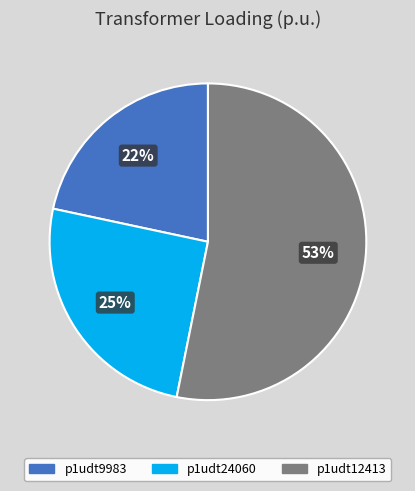

Is there a majority slice in this chart?

Yes